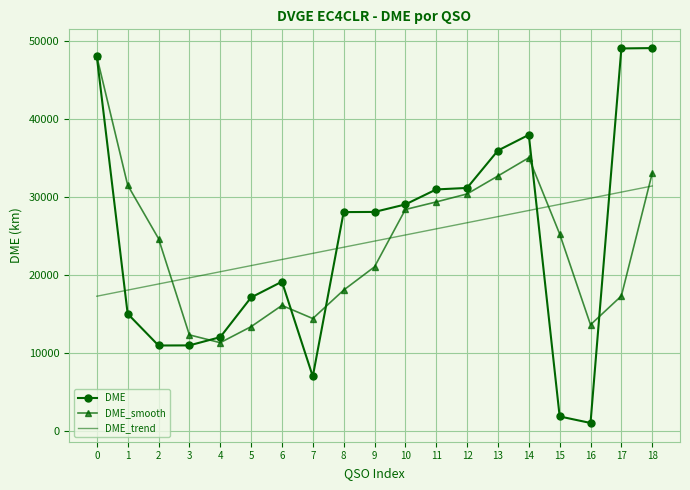

At which category does DME reach its first local peak?

6